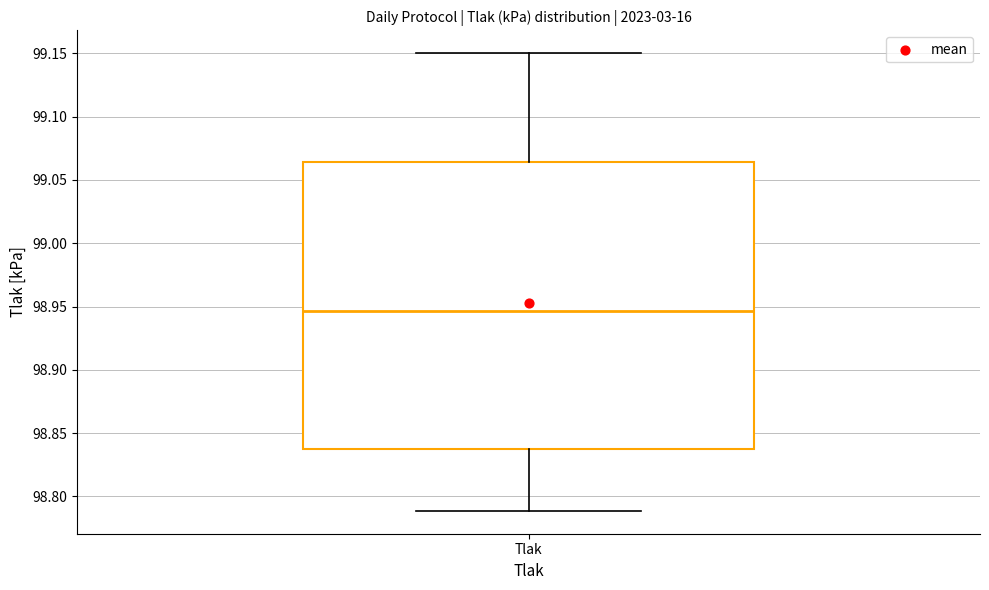

Transcribe this box plot: give where the median line is, the range the box spans, and where the two whiskers end, as read against the y-axis. The values are not printed on the chart, so give them approximately, as read against the axis.

median 98.945, box 98.840 to 99.065, whiskers 98.790 to 99.150